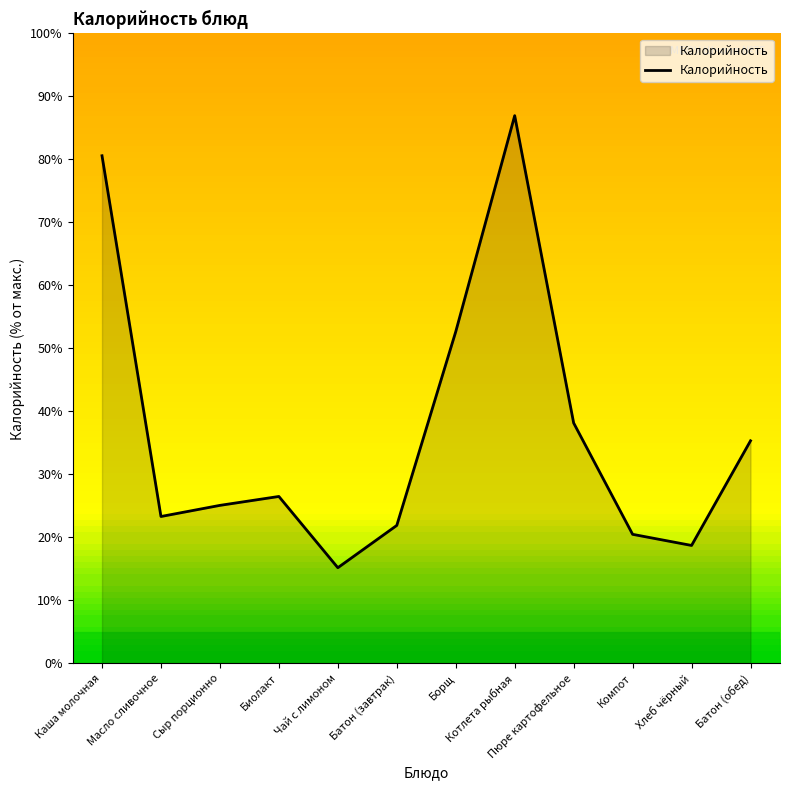

Which has a higher value, Компот or Хлеб чёрный?

Компот